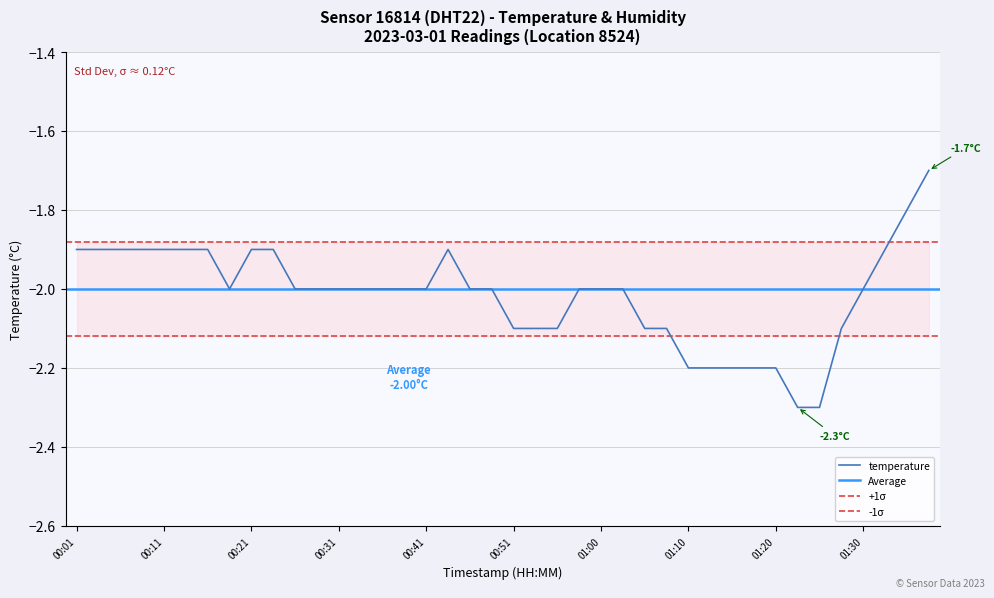

What is the value of the 36th point from the left?

-2.1